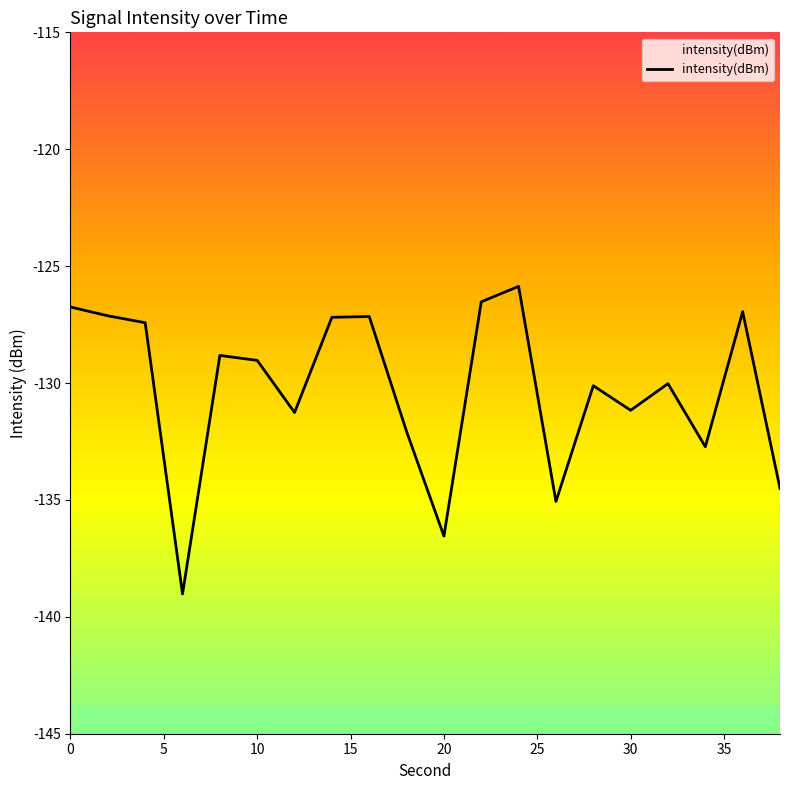

What is the smallest value displayed?

-139.0